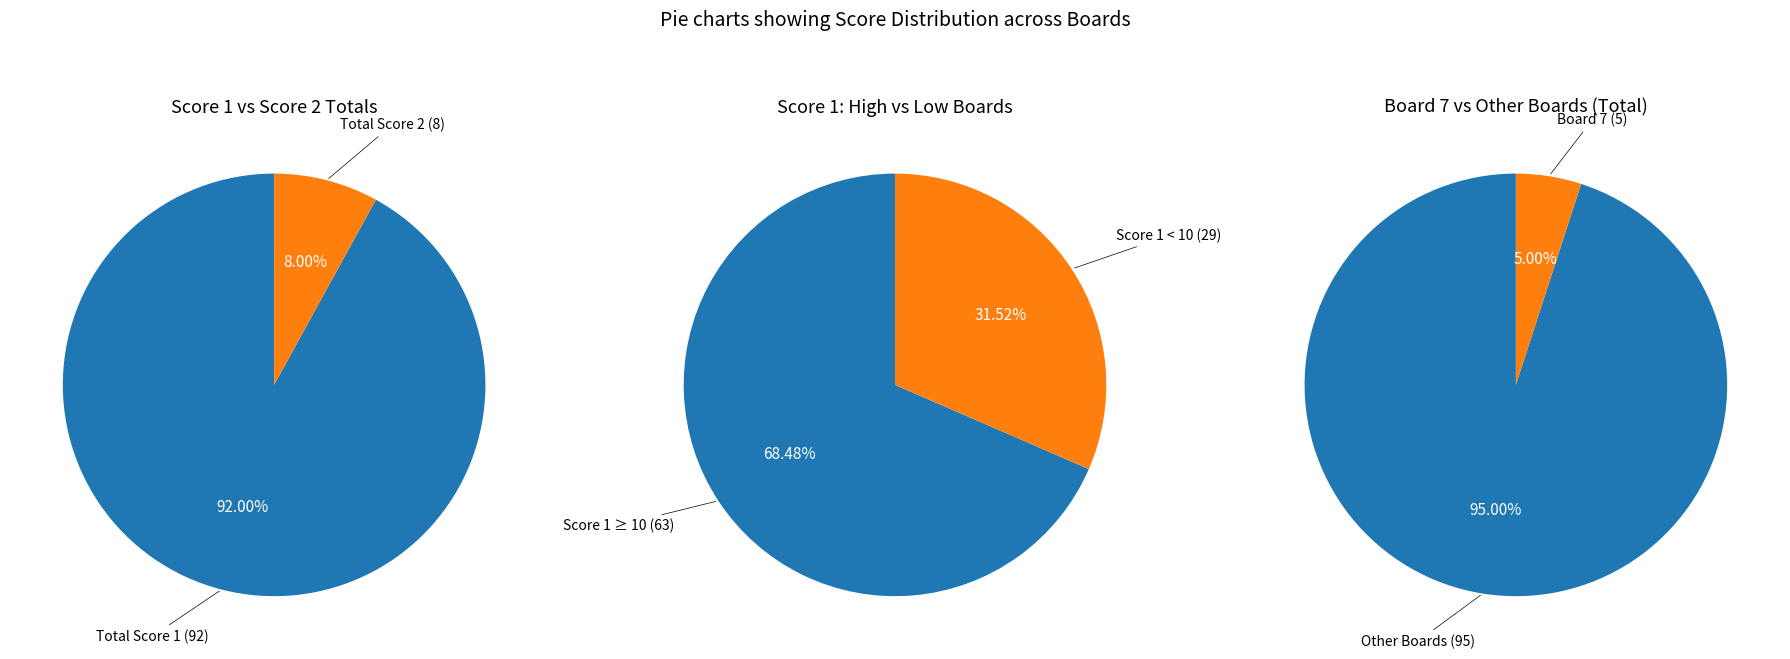

Which series has the largest range (max minus min)?

Score 1